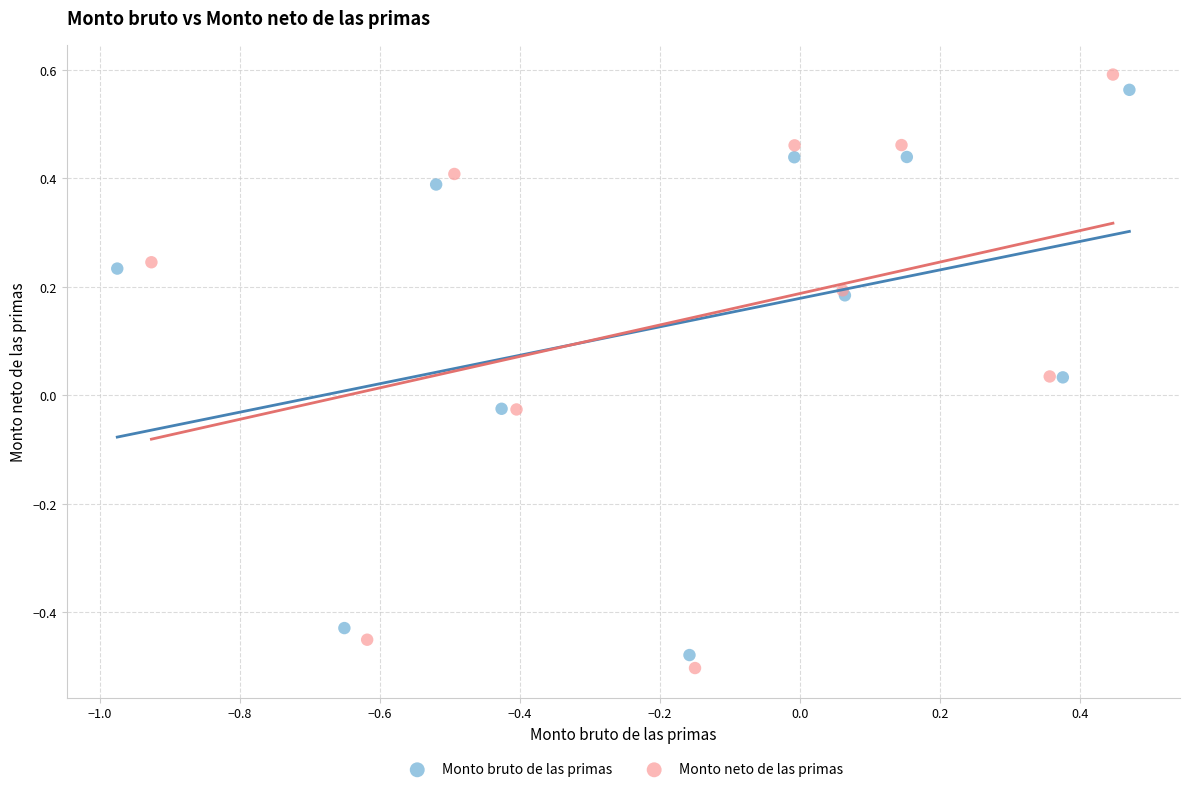

Which series contains the lowest Y value?

Monto neto de las primas